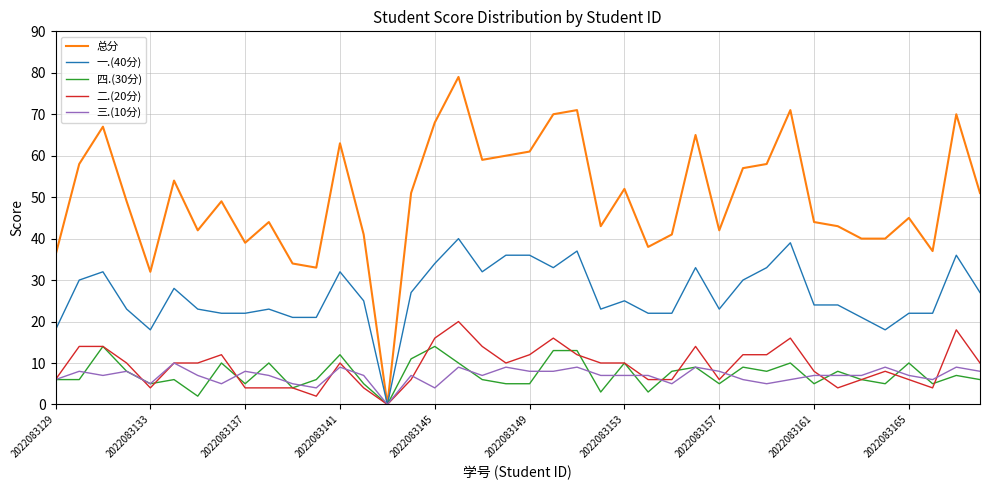

Which series has the widest spread of values?

总分